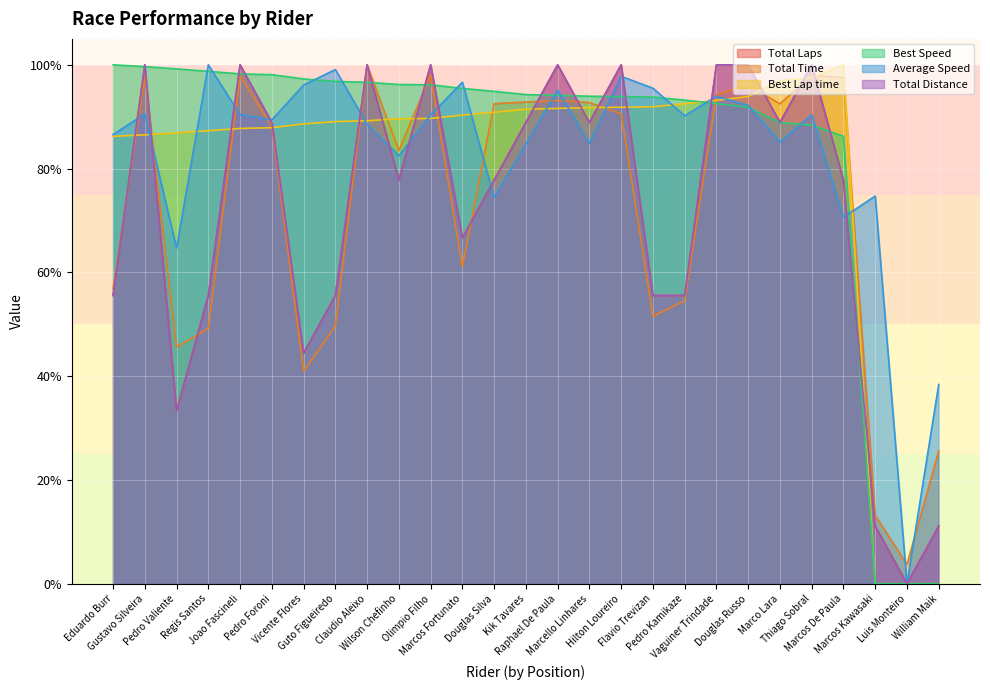

Reading right to left, what are all the values shown in this chart?

Total Laps: 11.1	0.0	11.1	77.8	100.0	88.9	100.0	100.0	55.6	55.6	100.0	88.9	100.0	88.9	77.8	66.7	100.0	77.8	100.0	55.6	44.4	88.9	100.0	55.6	33.3	100.0	55.6
Total Time: 25.6	3.8	13.2	97.5	98.0	92.5	96.1	94.3	54.6	51.5	90.6	92.7	93.1	92.8	92.5	61.1	98.0	83.5	100.0	49.6	41.0	88.1	98.0	49.2	45.6	97.8	56.8
Best Lap time: 0.0	0.0	0.0	100.0	97.6	97.0	93.9	93.2	92.5	91.9	91.8	91.8	91.6	91.5	90.9	90.3	89.7	89.6	89.2	89.1	88.6	87.9	87.7	87.3	86.9	86.5	86.2
Best Speed: 0.0	0.0	0.0	86.2	88.4	88.9	91.8	92.5	93.2	93.8	93.9	94.0	94.1	94.3	94.9	95.5	96.1	96.2	96.6	96.8	97.3	98.1	98.3	98.7	99.2	99.7	100.0
Average Speed: 38.4	0.0	74.7	70.6	90.4	85.1	92.2	93.9	90.2	95.5	97.8	84.9	95.1	84.8	74.5	96.7	90.3	82.5	88.6	99.1	96.1	89.4	90.4	100.0	64.7	90.5	86.6
Total Distance: 11.1	0.0	11.1	77.8	100.0	88.9	100.0	100.0	55.6	55.6	100.0	88.9	100.0	88.9	77.8	66.7	100.0	77.8	100.0	55.6	44.4	88.9	100.0	55.6	33.3	100.0	55.6